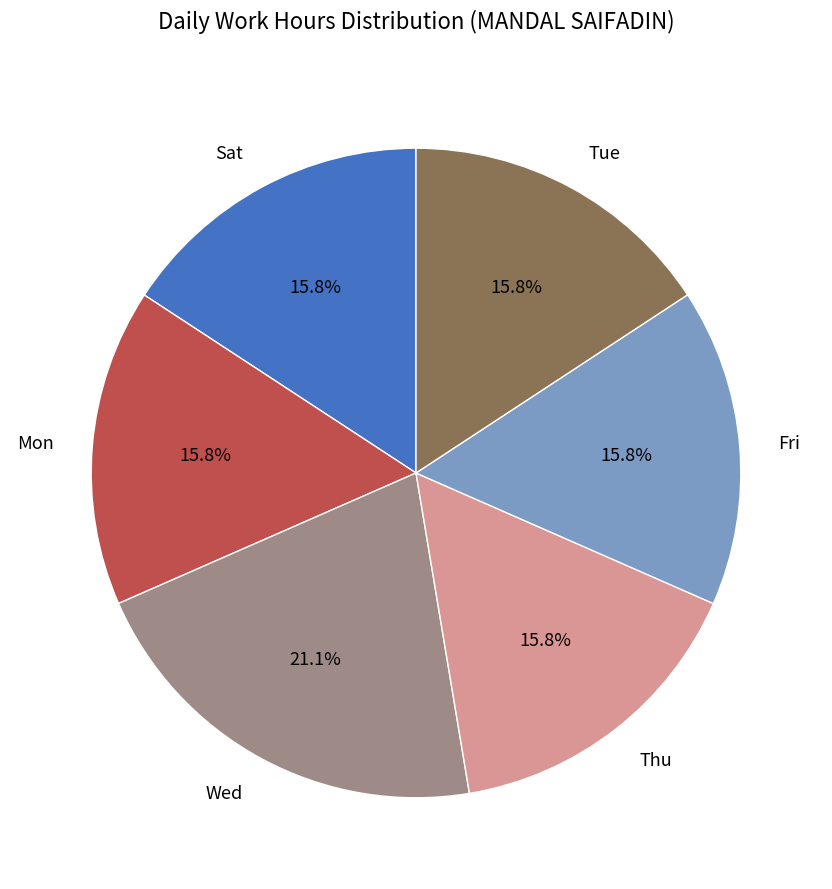

How many slices are in this pie chart?

6